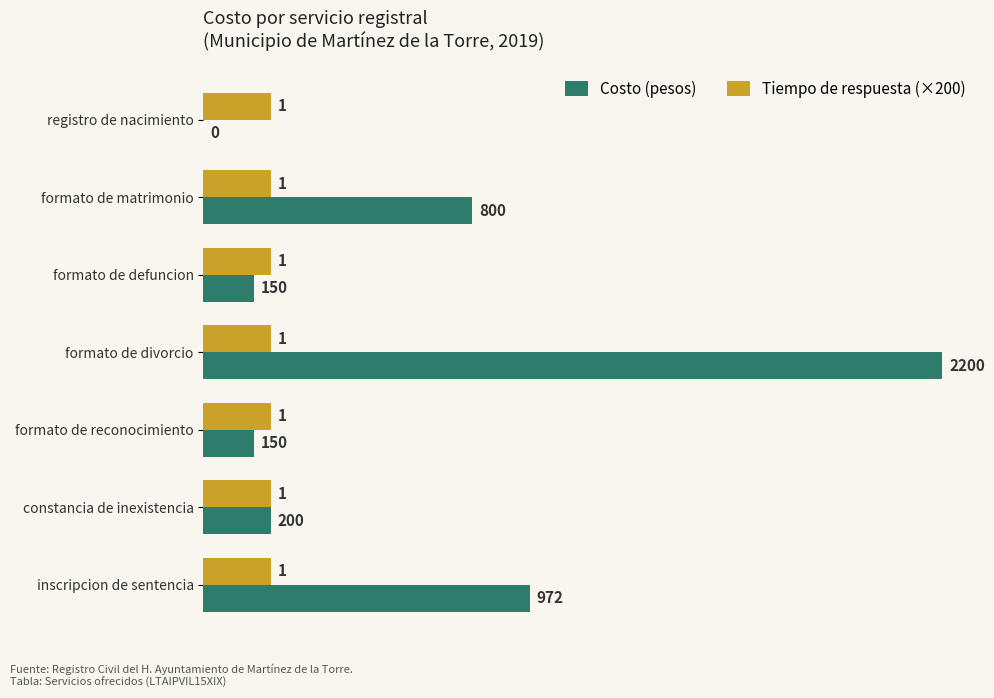

Which series has the widest spread of values?

Costo (pesos)